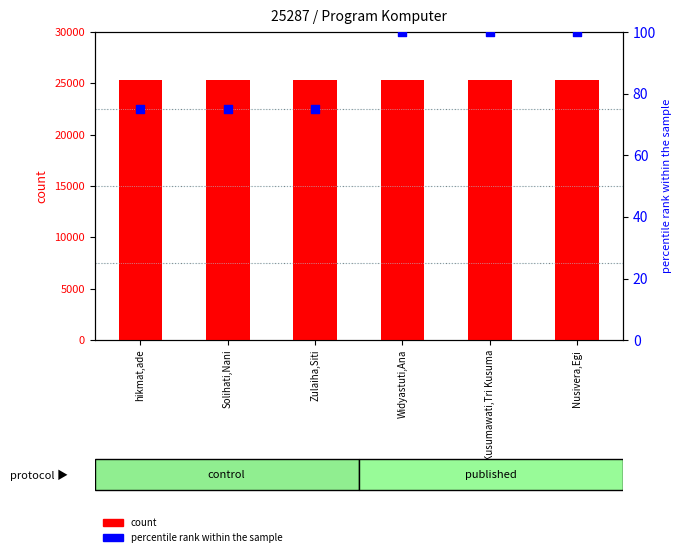

Which series reaches the minimum Y coordinate?

percentile rank within the sample